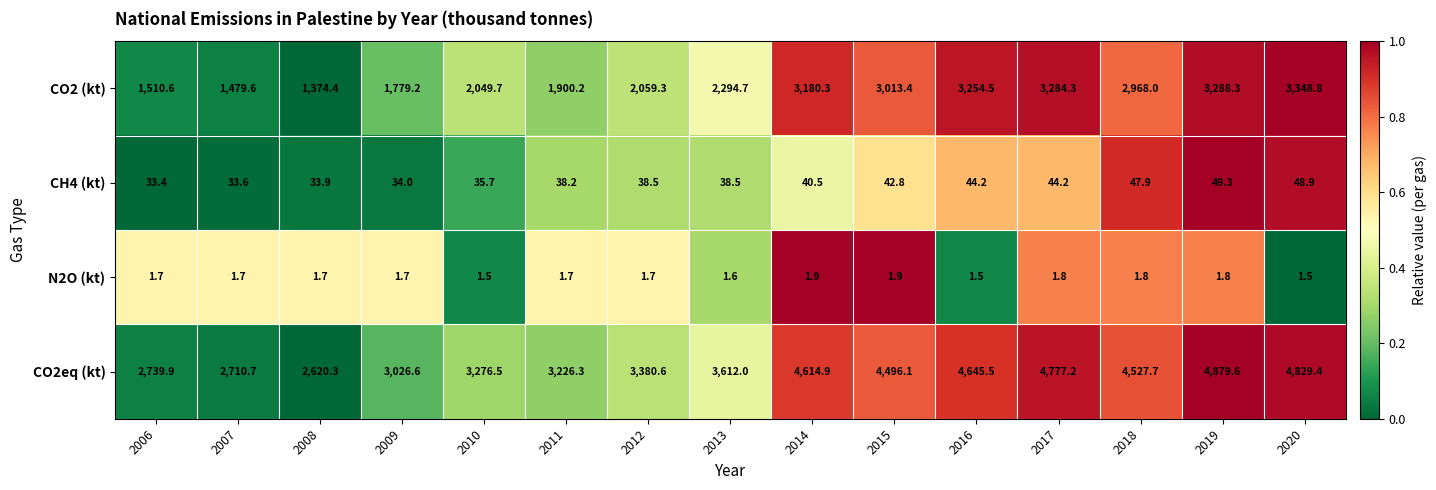

What is the spread (max minus min) of values at 2010?

3275.0